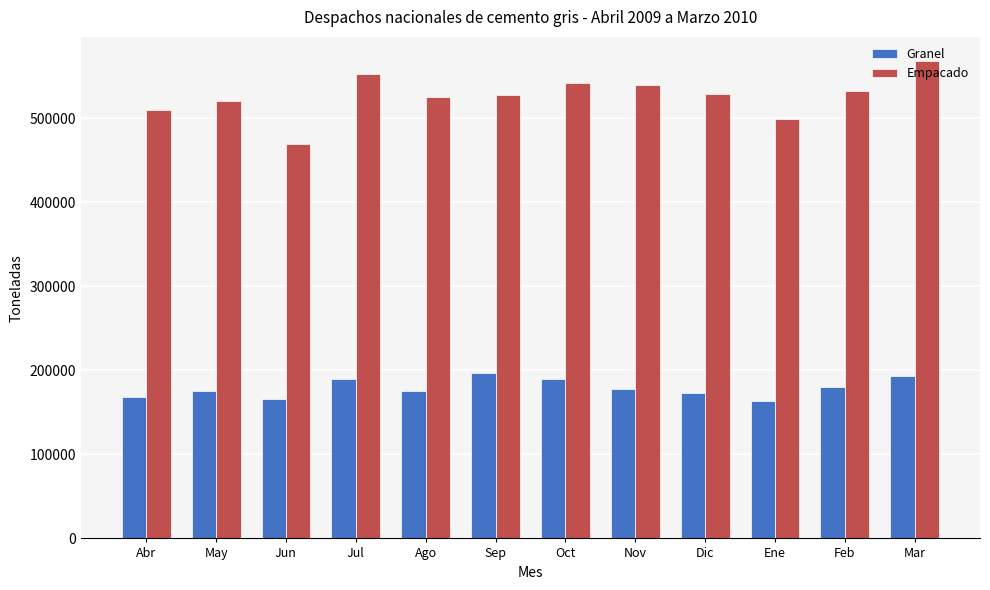

At which label does Empacado first exceed 528670?

Jul